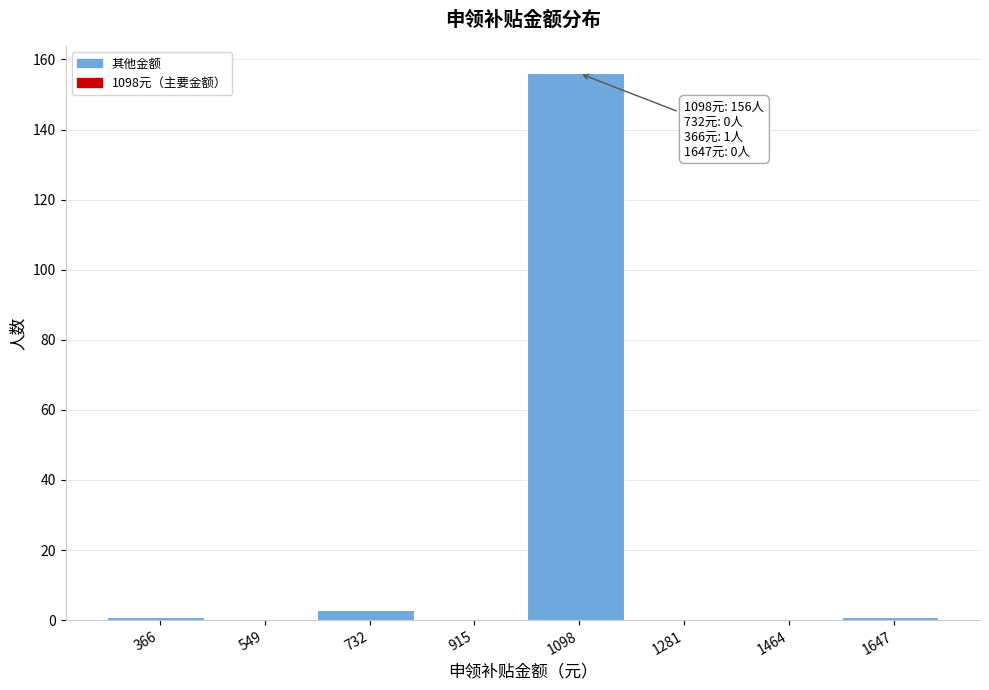

Reading left to right, list all the values displayed in this chart.

366=1	549=0	732=3	915=0	1098=156	1281=0	1464=0	1647=1